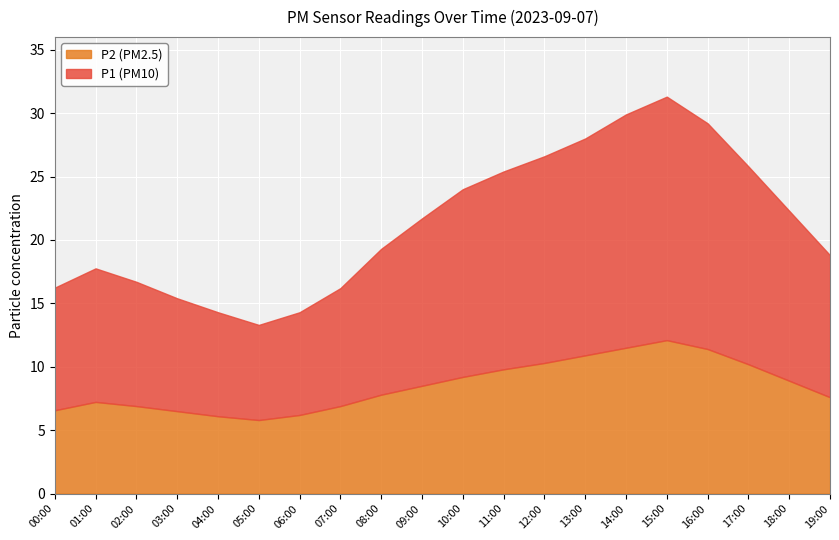

What position from the right is 12:00?

8